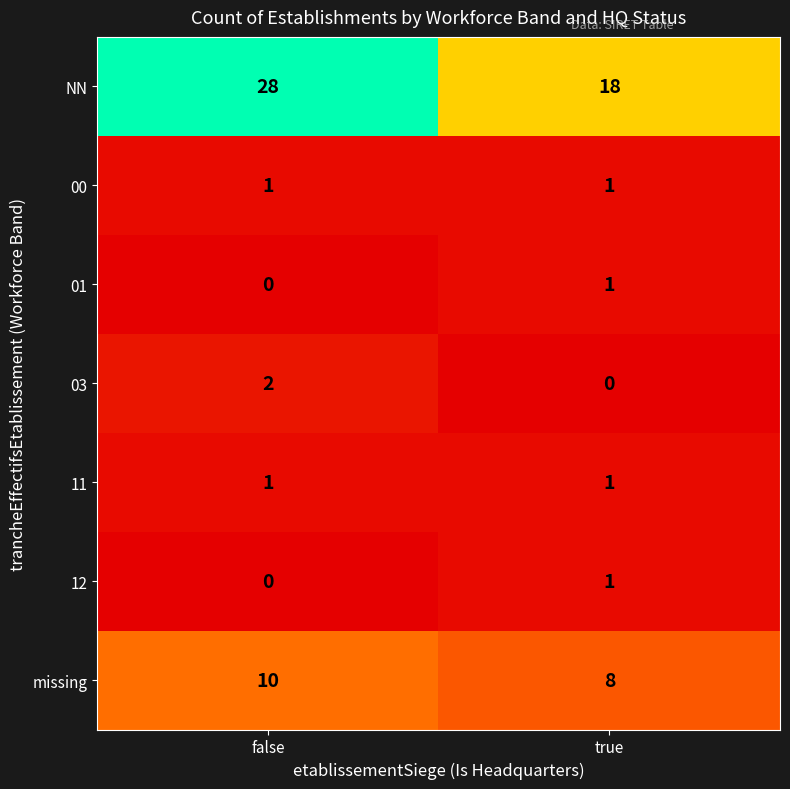

What is the average value of the NN series?

23